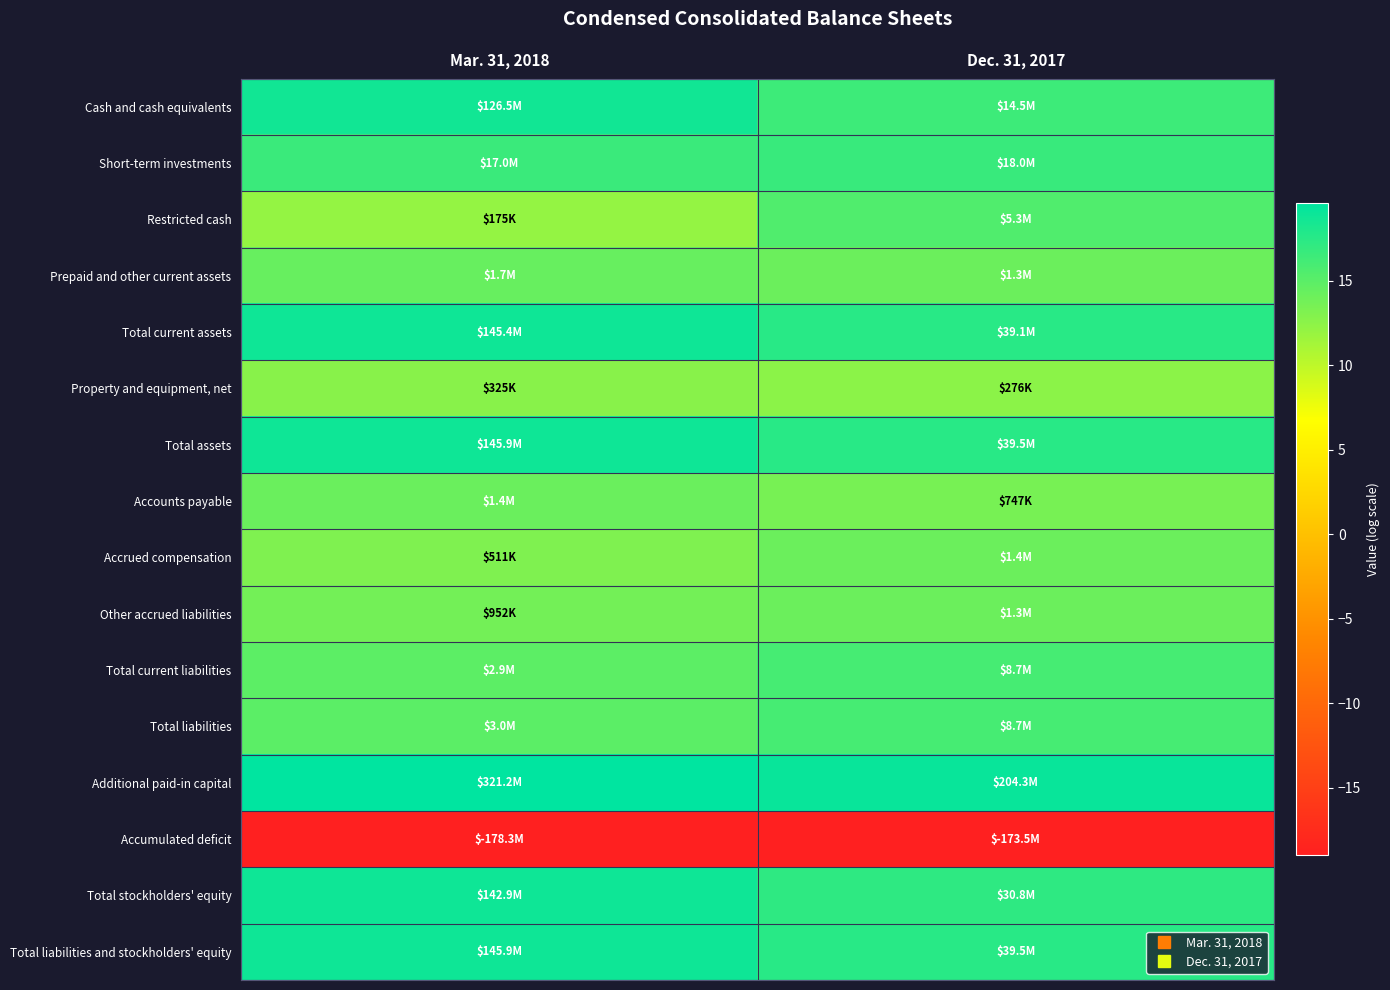

What is the spread (max minus min) of values at Dec. 31, 2017?

38.1